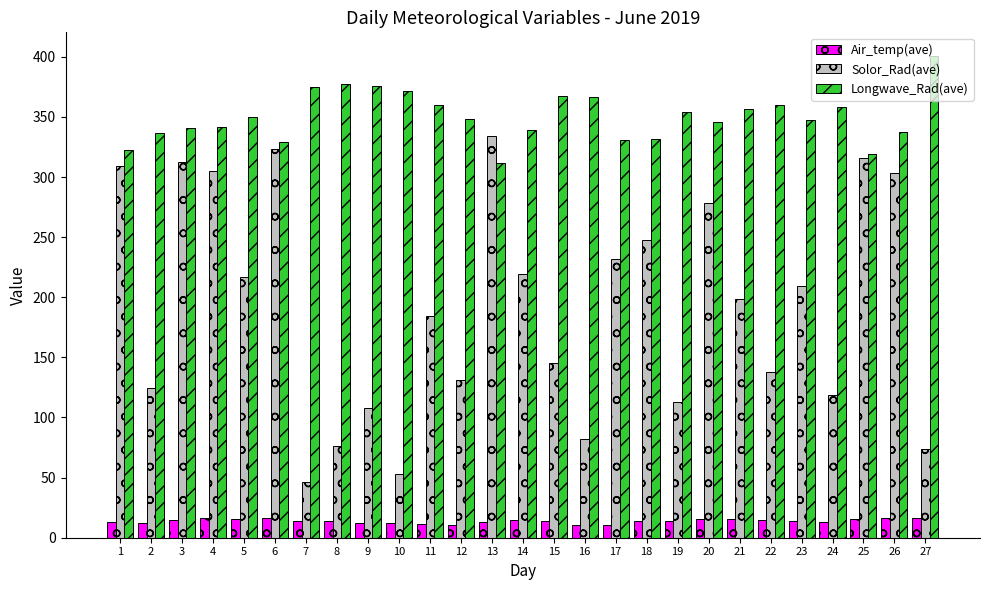

At how many categories does at least one series exceed 293?

27